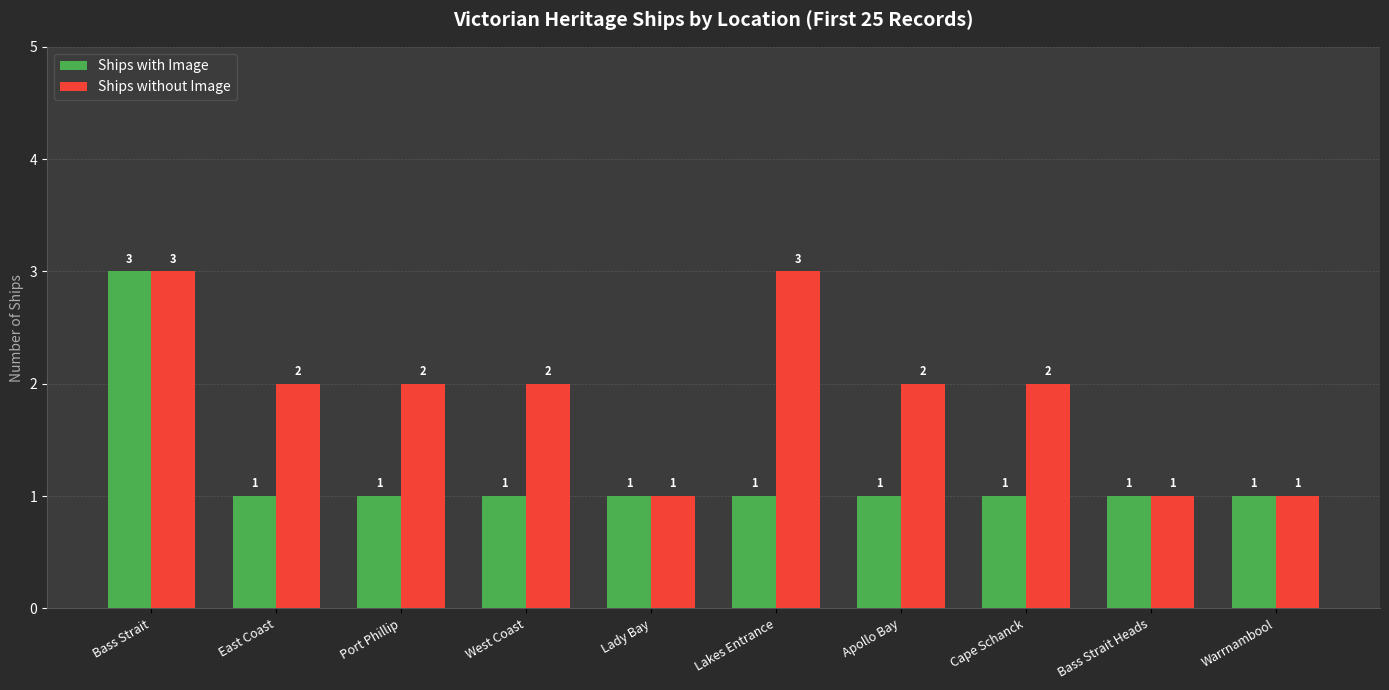

How many data points does each series have?

10